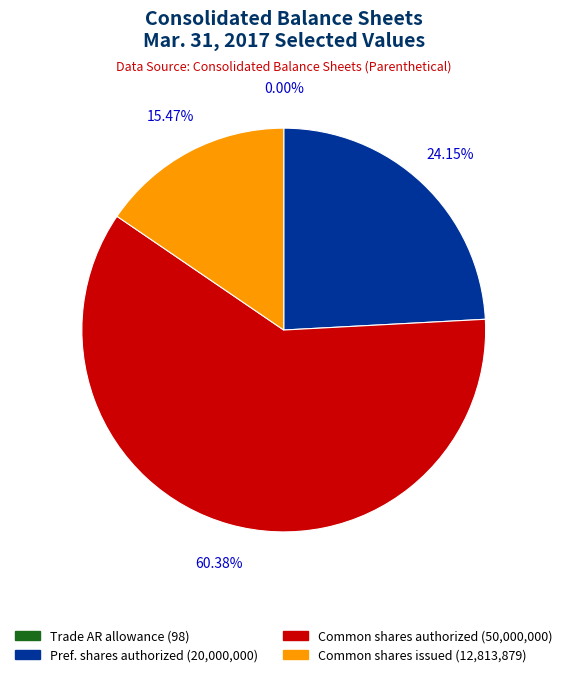

Do Pref. shares authorized (20,000,000) and Common shares issued (12,813,879) together represent more than half of the pie?

No